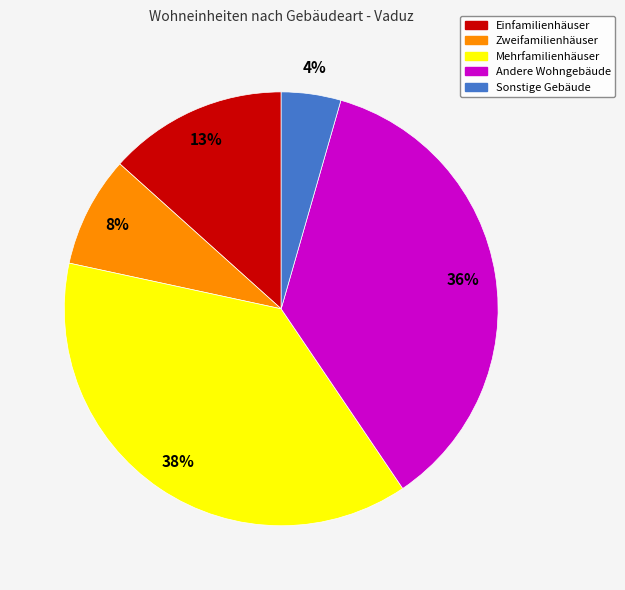

The Zweifamilienhäuser slice represents 8% of the pie. True or false?

True